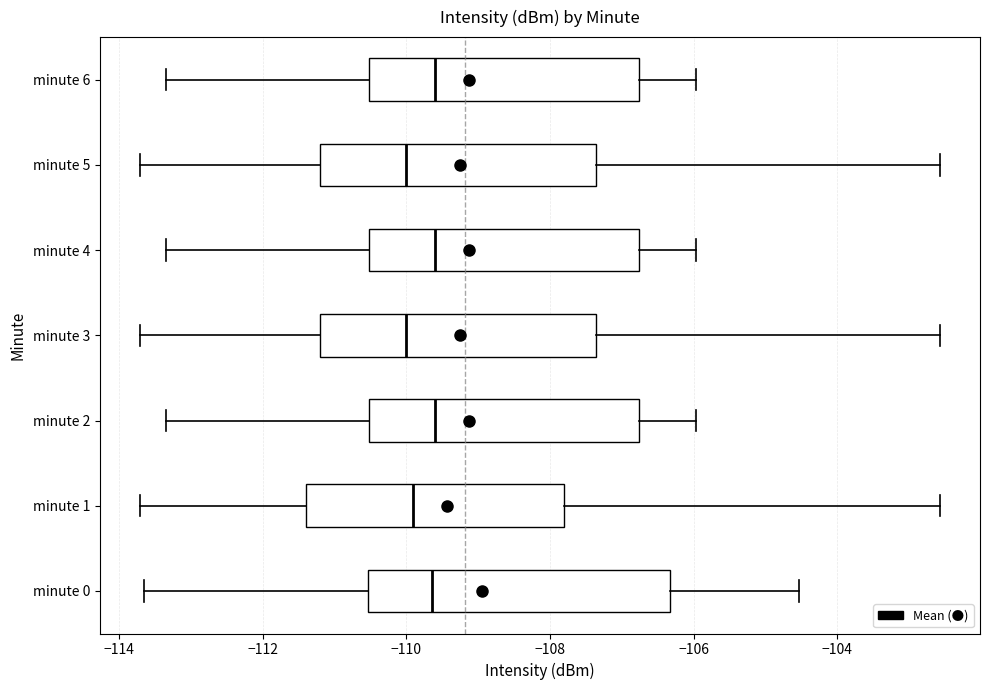

Reading bottom to top, transcribe this box plot: for each box, give where its median line is, the range the box spans, and where its two whiskers end, as read against the x-axis. The values are not printed on the chart, so give them approximately, as read against the axis.

minute 0: median -109.6, box -110.6 to -106.4, whiskers -113.6 to -104.6
minute 1: median -110.0, box -111.4 to -107.8, whiskers -113.8 to -102.6
minute 2: median -109.6, box -110.6 to -106.8, whiskers -113.4 to -106.0
minute 3: median -110.0, box -111.2 to -107.4, whiskers -113.8 to -102.6
minute 4: median -109.6, box -110.6 to -106.8, whiskers -113.4 to -106.0
minute 5: median -110.0, box -111.2 to -107.4, whiskers -113.8 to -102.6
minute 6: median -109.6, box -110.6 to -106.8, whiskers -113.4 to -106.0